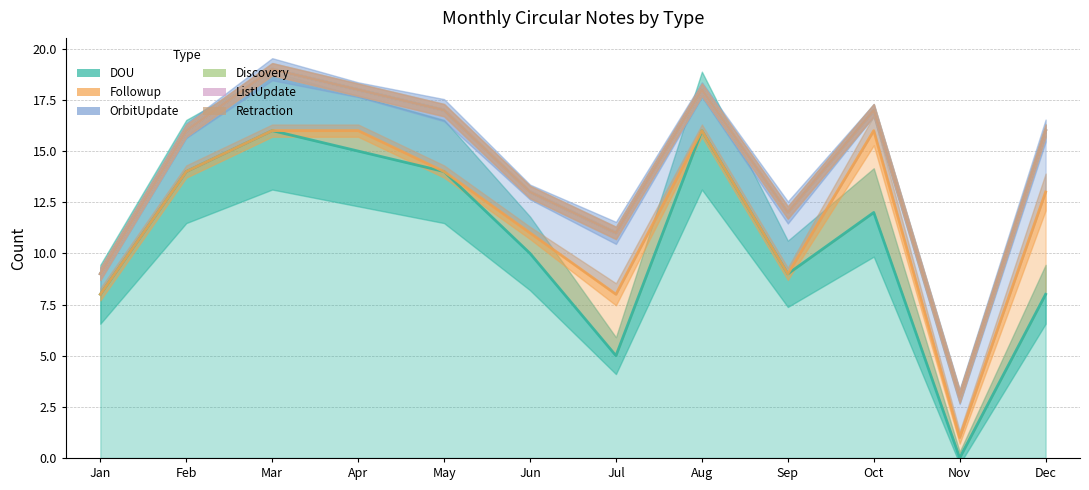

Is it true that OrbitUpdate equals 2 at Aug?

True